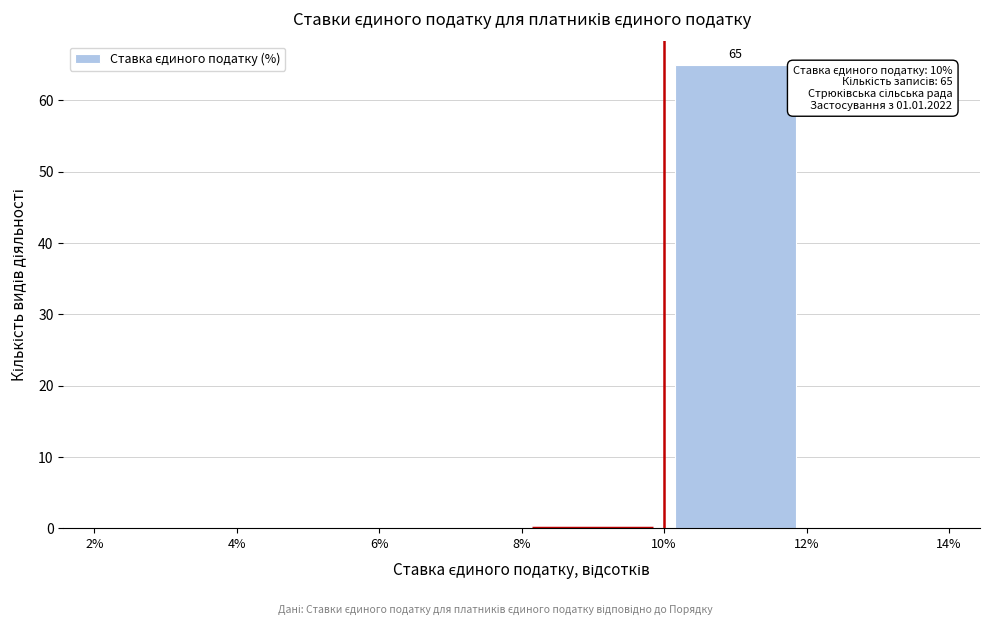

Over which range of the x-axis is the bar tallest?

10% to 12%